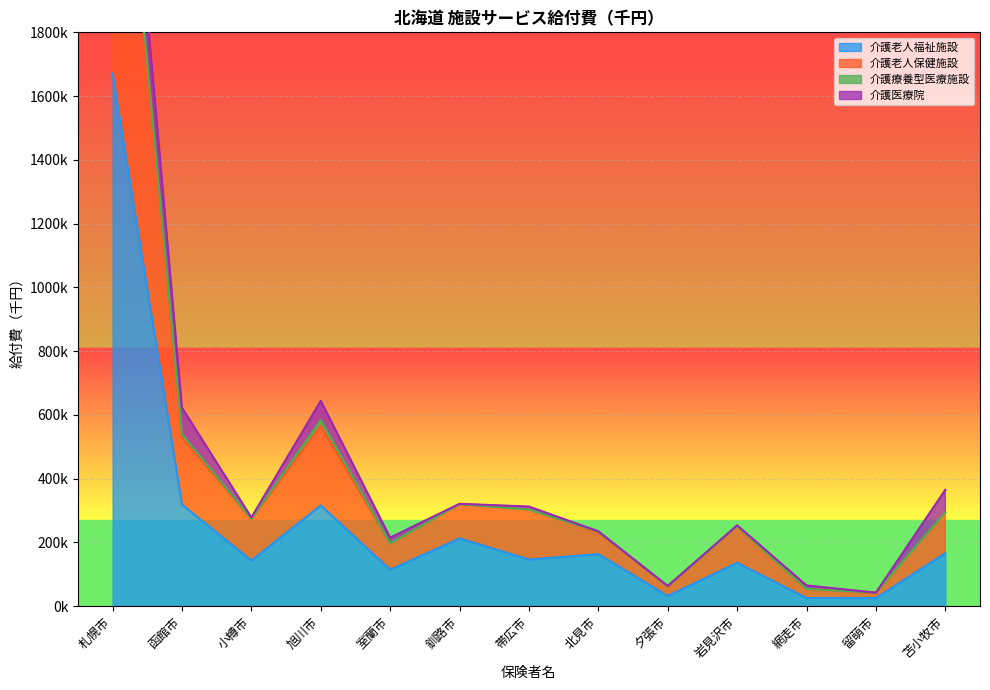

What value does the 介護老人保健施設 series have at 帯広市?

302829.3